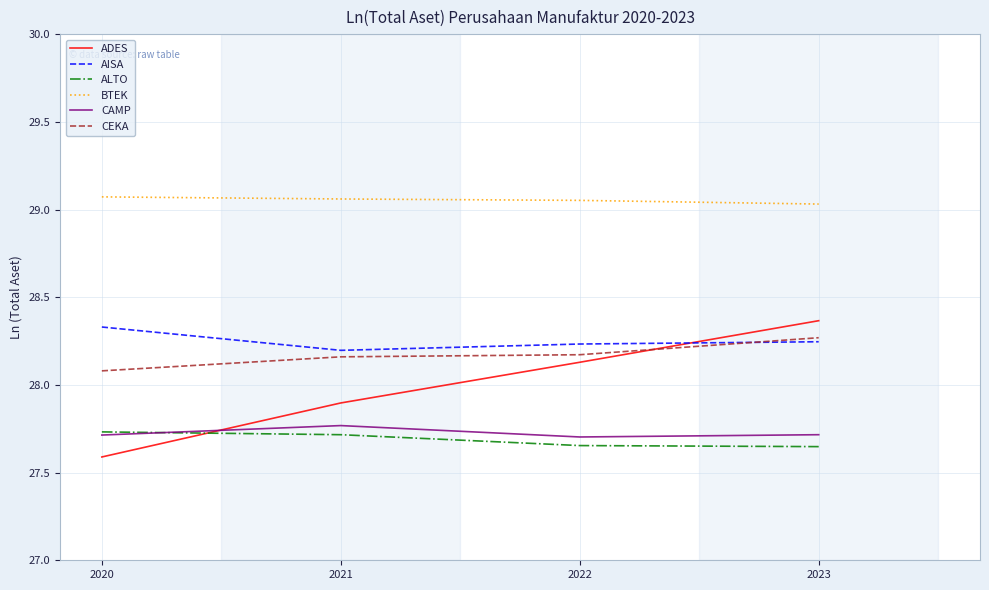

True or false: AISA and CAMP cross at least once.

False